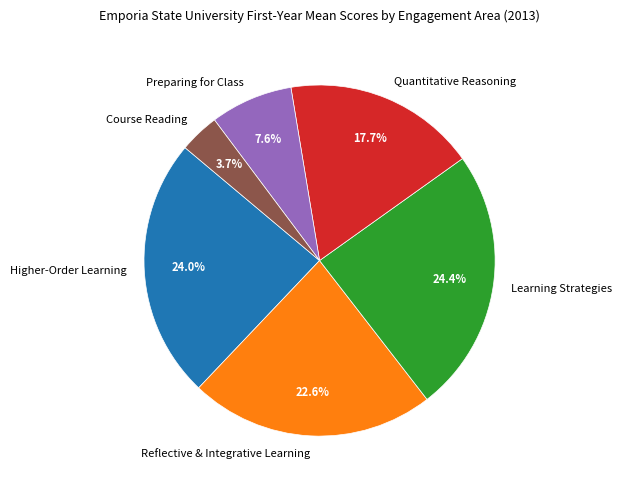

What percentage is NOT represented by Preparing for Class?

92.4%